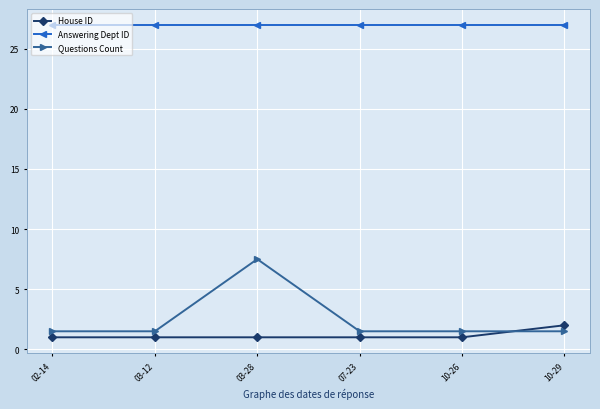

At which label does House ID reach its peak?

10-29